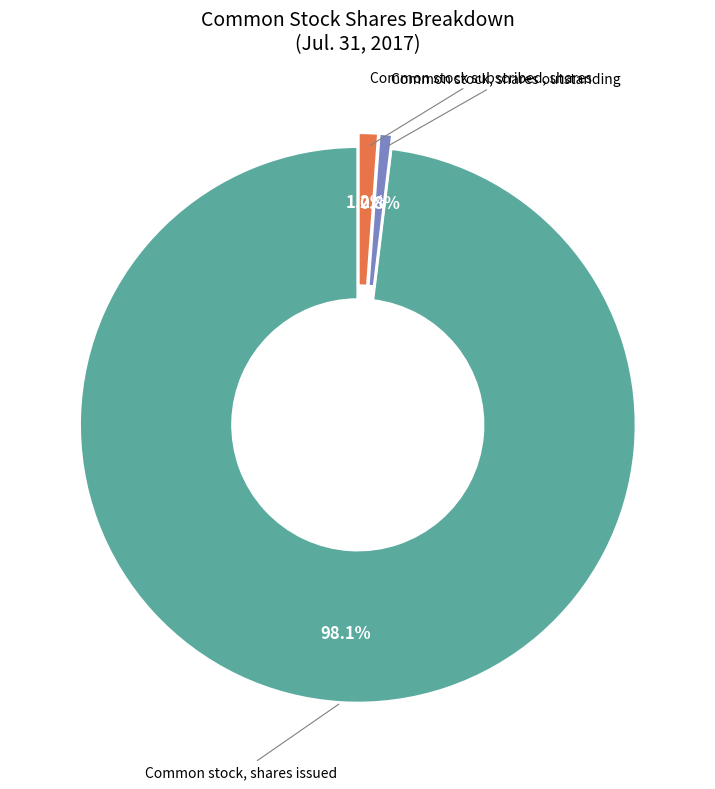

Does any single category account for the majority?

Yes